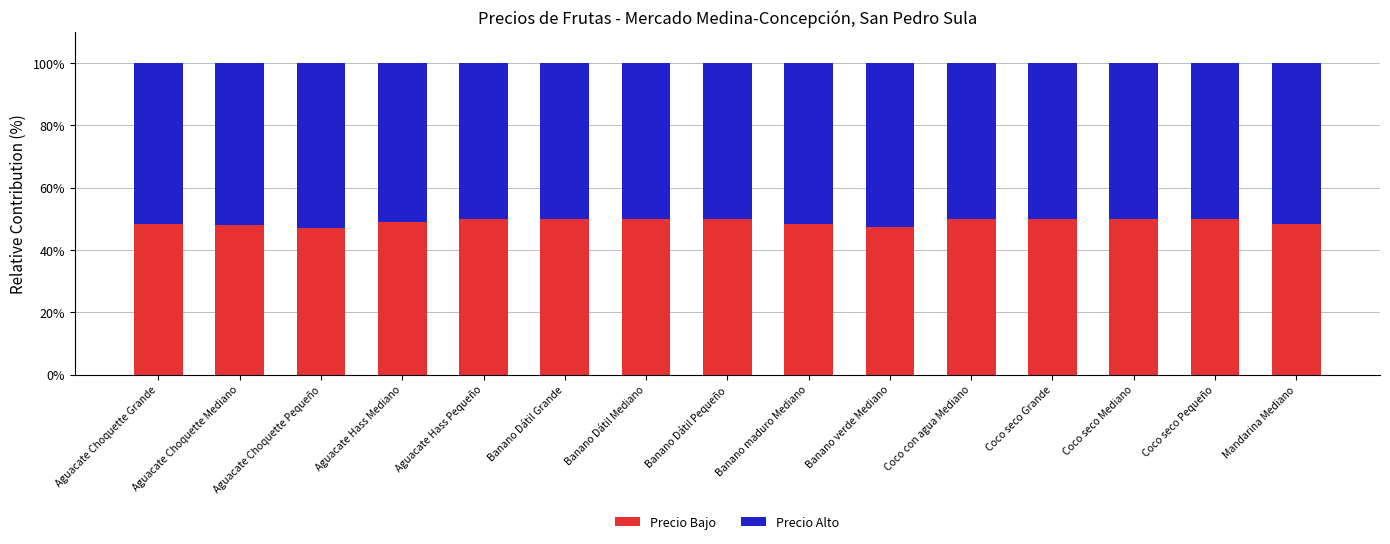

What is the highest value of the Precio Bajo series?

50.0